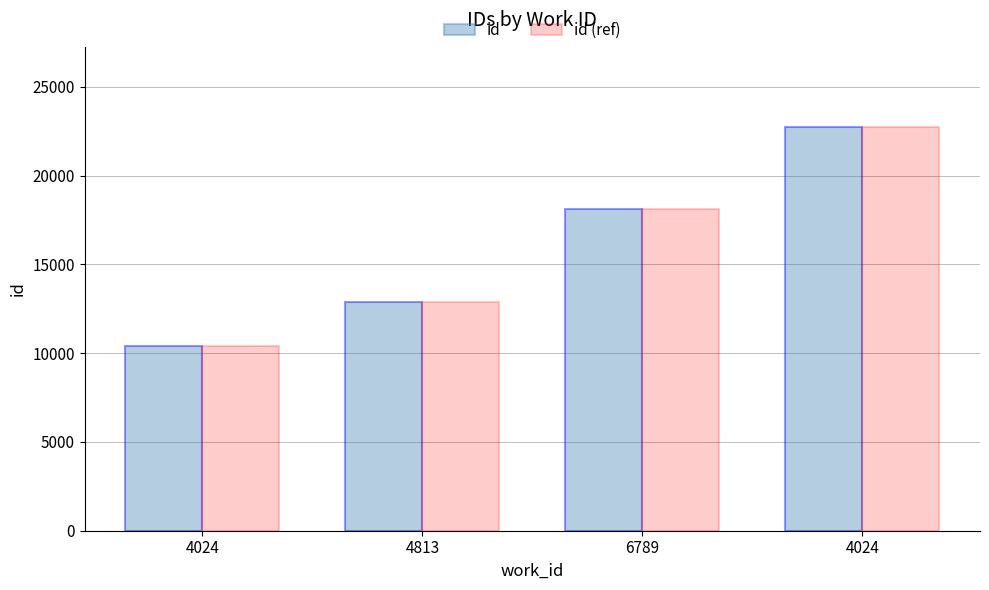

Reading right to left, extract all data points from this chart.

id: 4024=22716	6789=18098	4813=12868	4024=10420
id (ref): 4024=22716	6789=18098	4813=12868	4024=10420